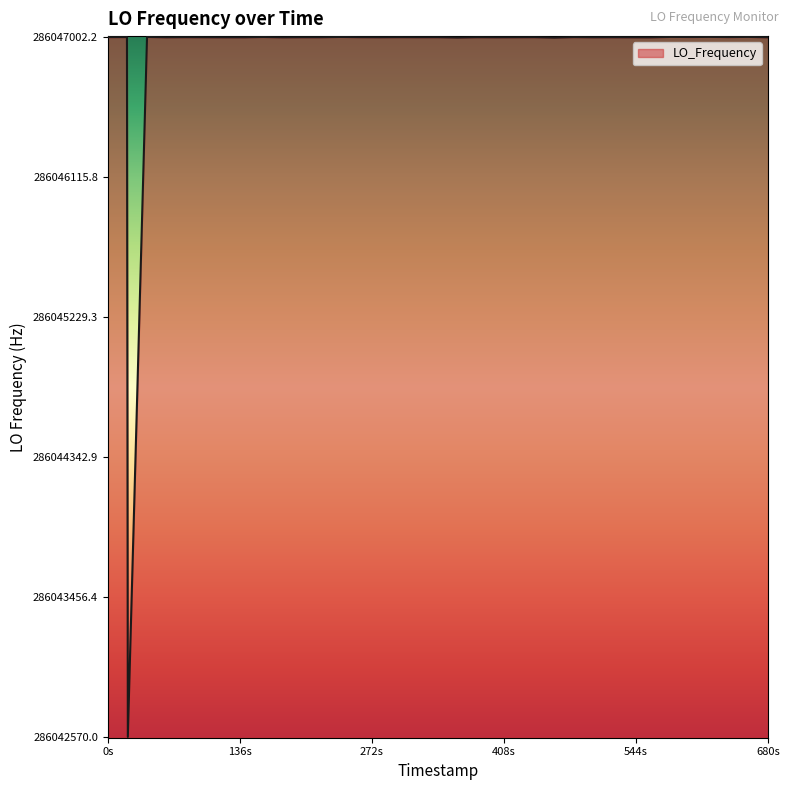

What is the maximum value shown in the chart?

286047001.2